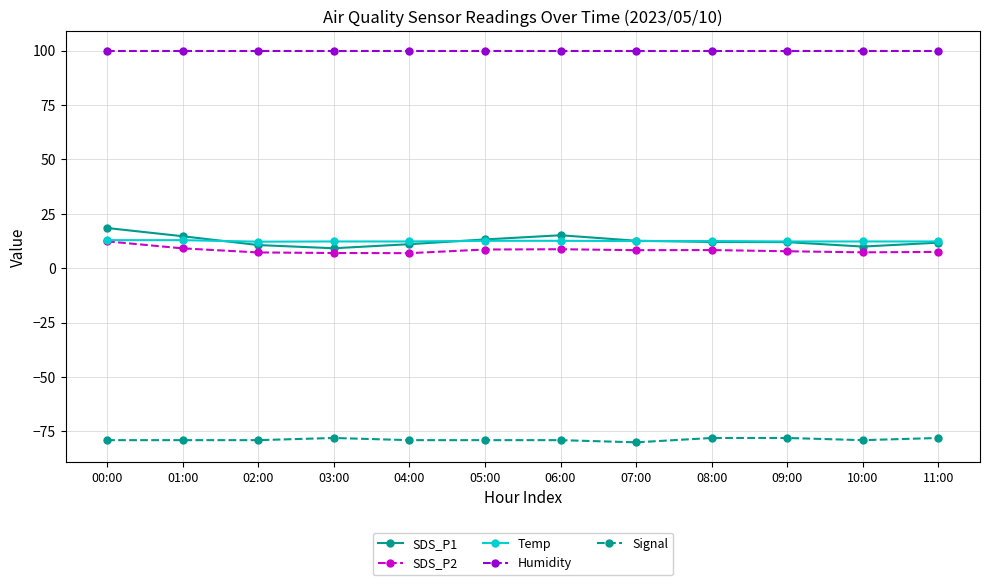

The Humidity series shows 47.0 at 07:00. True or false?

False